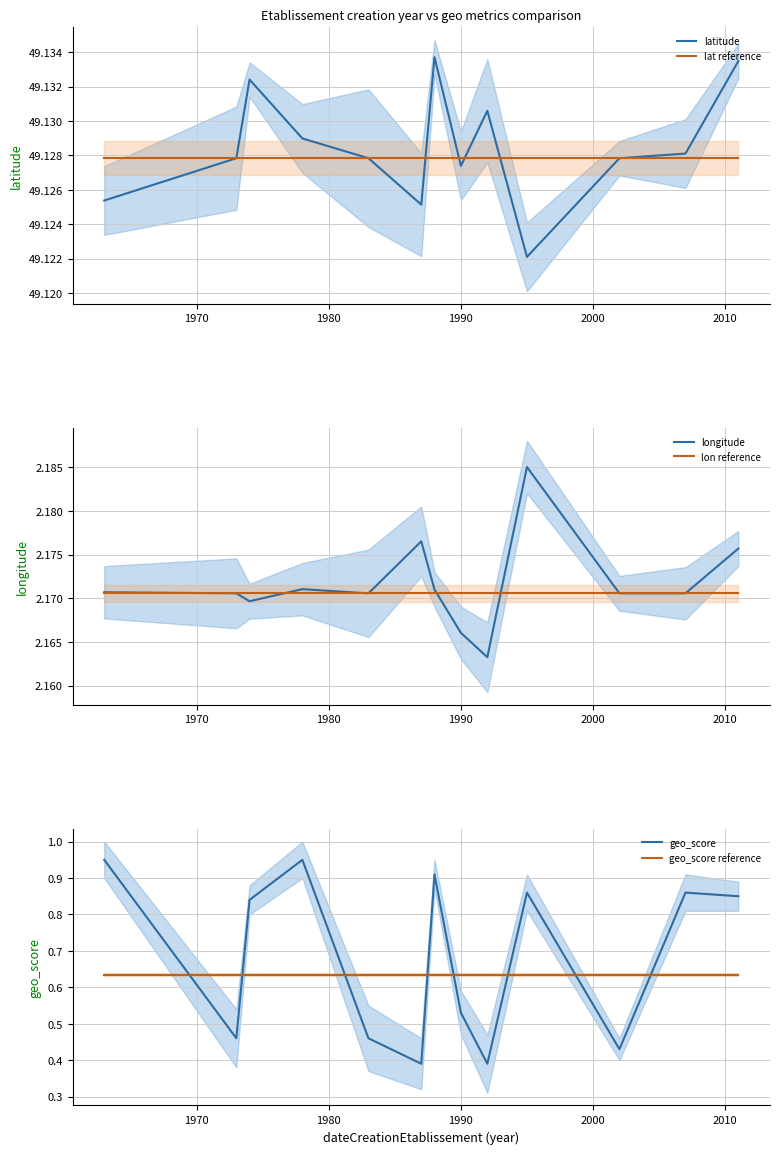

Reading right to left, what are all the values shown in this chart?

latitude: 49.1	49.1	49.1	49.1	49.1	49.1	49.1	49.1	49.1	49.1	49.1	49.1	49.1
lat reference: 49.1	49.1	49.1	49.1	49.1	49.1	49.1	49.1	49.1	49.1	49.1	49.1	49.1
longitude: 2.2	2.2	2.2	2.2	2.2	2.2	2.2	2.2	2.2	2.2	2.2	2.2	2.2
lon reference: 2.2	2.2	2.2	2.2	2.2	2.2	2.2	2.2	2.2	2.2	2.2	2.2	2.2
geo_score: 0.8	0.9	0.4	0.9	0.4	0.5	0.9	0.4	0.5	0.9	0.8	0.5	0.9
geo_score reference: 0.6	0.6	0.6	0.6	0.6	0.6	0.6	0.6	0.6	0.6	0.6	0.6	0.6